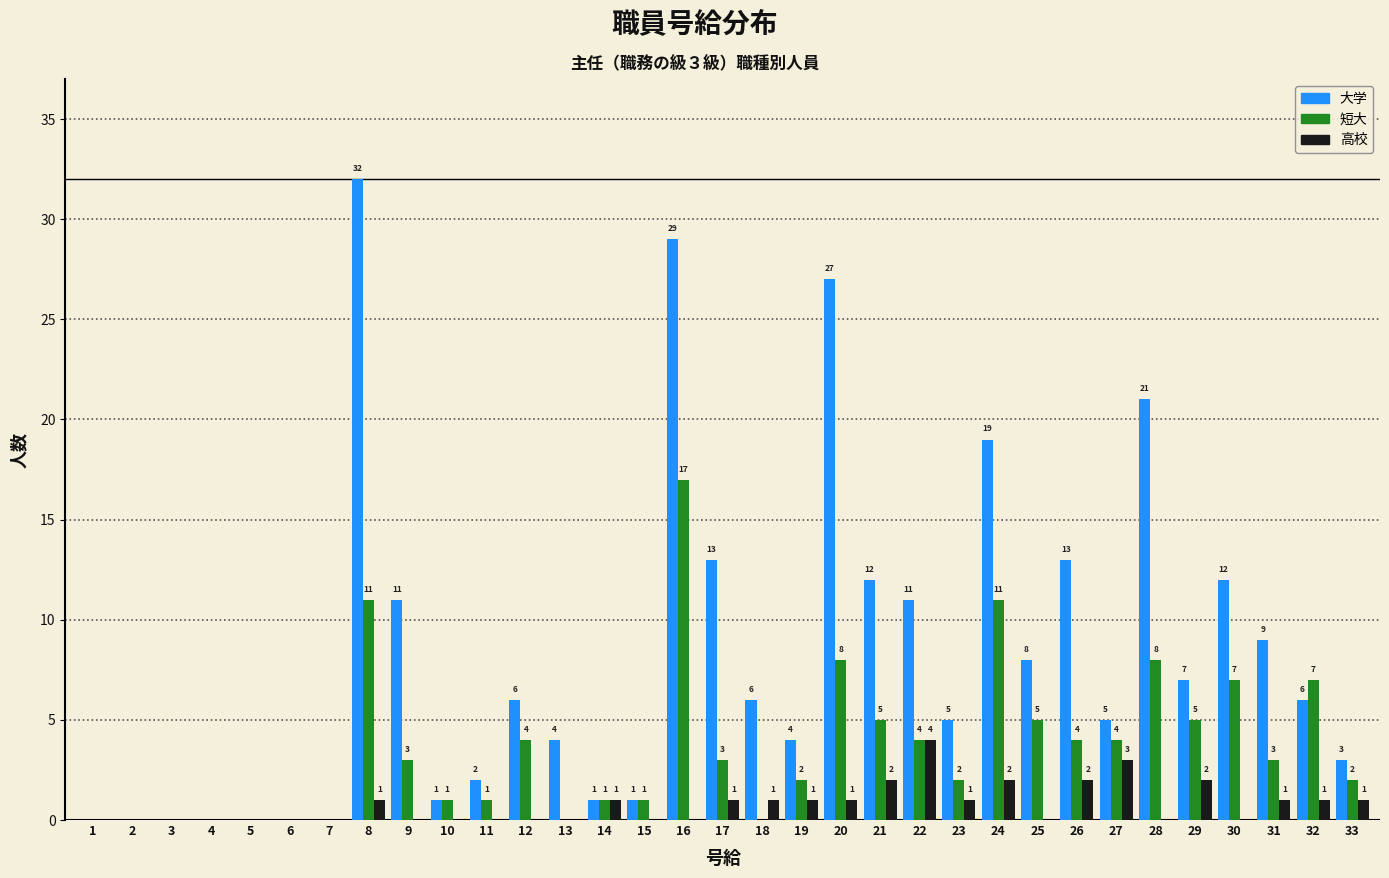

Reading left to right, list all the values displayed in this chart.

大学: 1=0	2=0	3=0	4=0	5=0	6=0	7=0	8=32	9=11	10=1	11=2	12=6	13=4	14=1	15=1	16=29	17=13	18=6	19=4	20=27	21=12	22=11	23=5	24=19	25=8	26=13	27=5	28=21	29=7	30=12	31=9	32=6	33=3
短大: 1=0	2=0	3=0	4=0	5=0	6=0	7=0	8=11	9=3	10=1	11=1	12=4	13=0	14=1	15=1	16=17	17=3	18=0	19=2	20=8	21=5	22=4	23=2	24=11	25=5	26=4	27=4	28=8	29=5	30=7	31=3	32=7	33=2
高校: 1=0	2=0	3=0	4=0	5=0	6=0	7=0	8=1	9=0	10=0	11=0	12=0	13=0	14=1	15=0	16=0	17=1	18=1	19=1	20=1	21=2	22=4	23=1	24=2	25=0	26=2	27=3	28=0	29=2	30=0	31=1	32=1	33=1